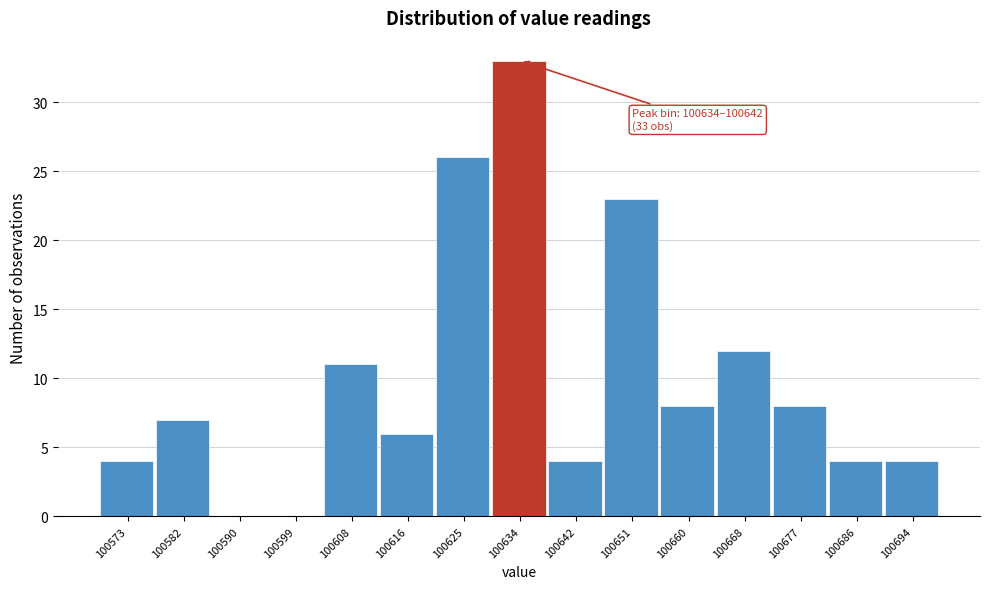

Reading right to left, transcribe all the data shown in this chart.

100694=4	100686=4	100677=8	100668=12	100660=8	100651=23	100642=4	100634=33	100625=26	100616=6	100608=11	100599=0	100590=0	100582=7	100573=4